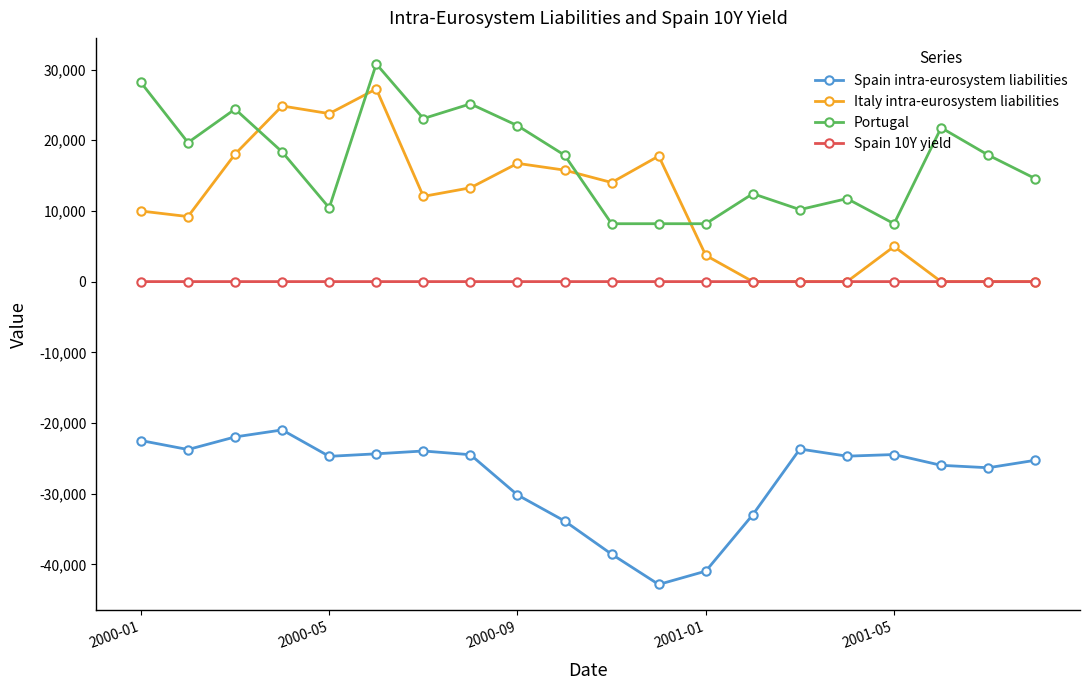

True or false: Portugal and Spain intra-eurosystem liabilities intersect in this chart.

False